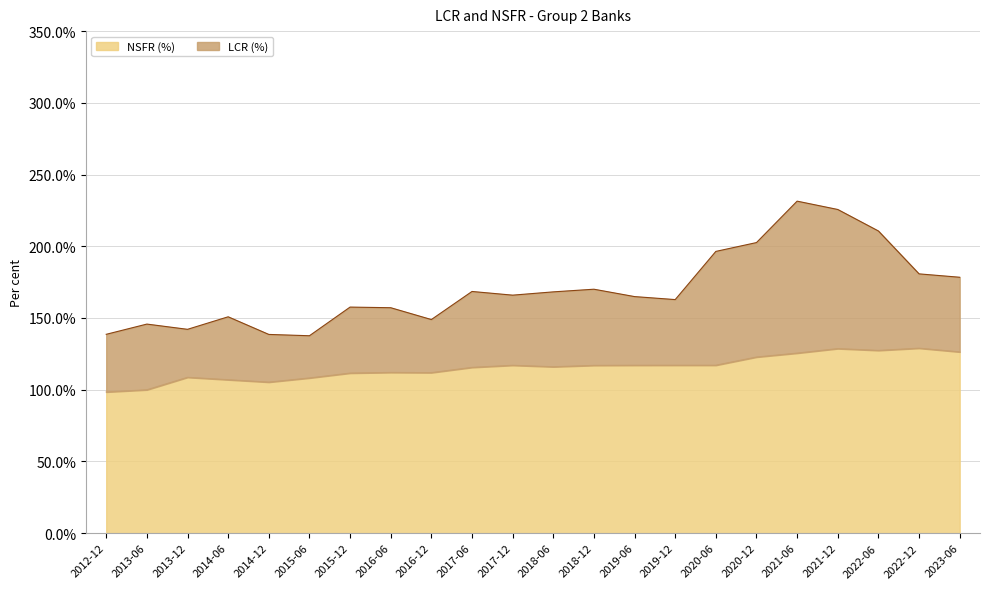

At which label does NSFR (%) first exceed 116?

2017-12